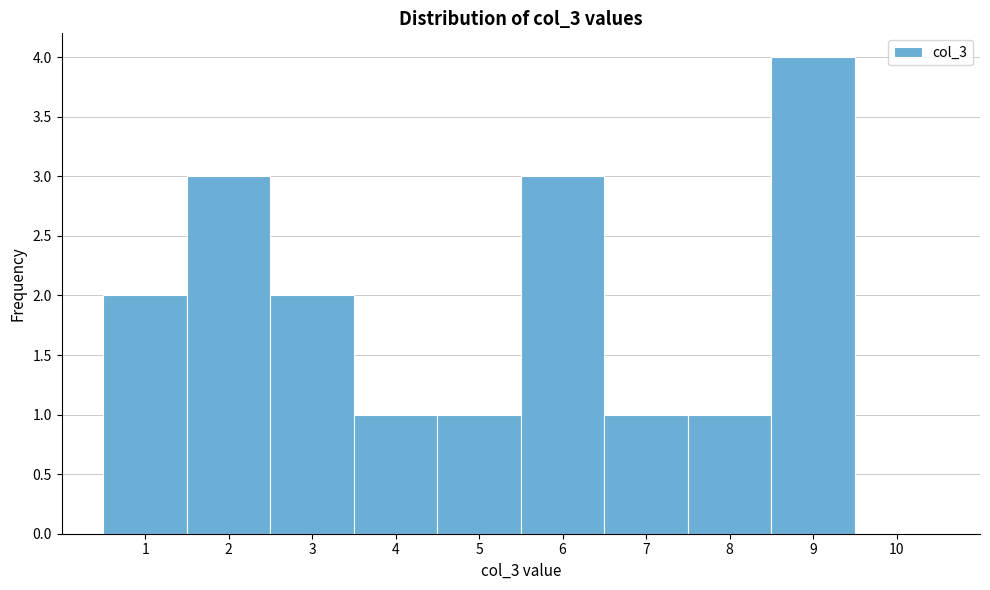

Reading left to right, transcribe this chart: for each bar, give the range it covers on the x-axis and its height. The values are not printed on the chart, so give them approximately, as read against the axis.

0.5 to 1.5: 2
1.5 to 2.5: 3
2.5 to 3.5: 2
3.5 to 4.5: 1
4.5 to 5.5: 1
5.5 to 6.5: 3
6.5 to 7.5: 1
7.5 to 8.5: 1
8.5 to 9.5: 4
9.5 to 10.5: 0